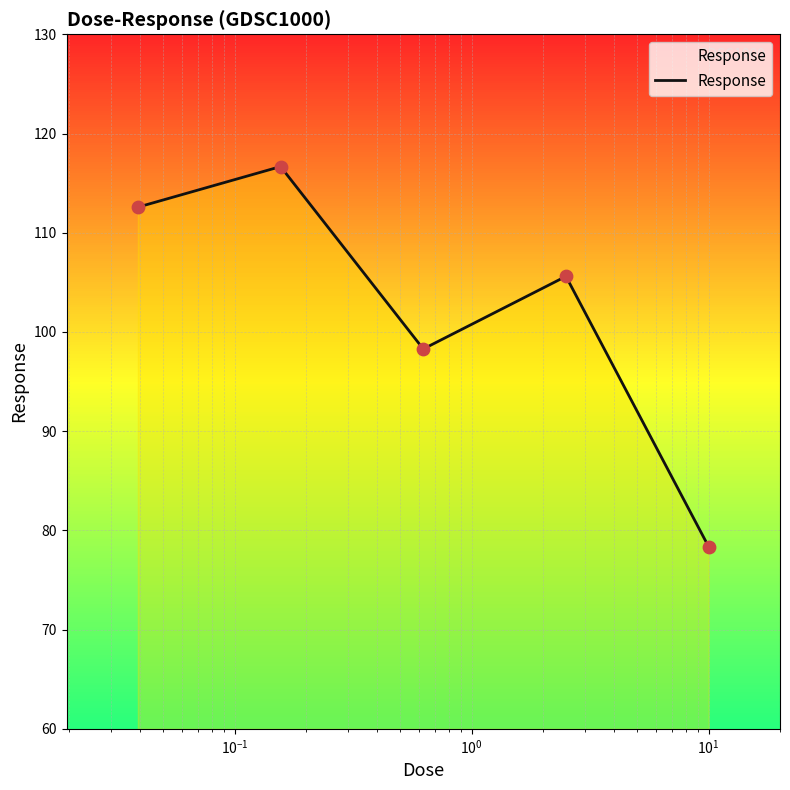

What is the sum of all values?

511.5